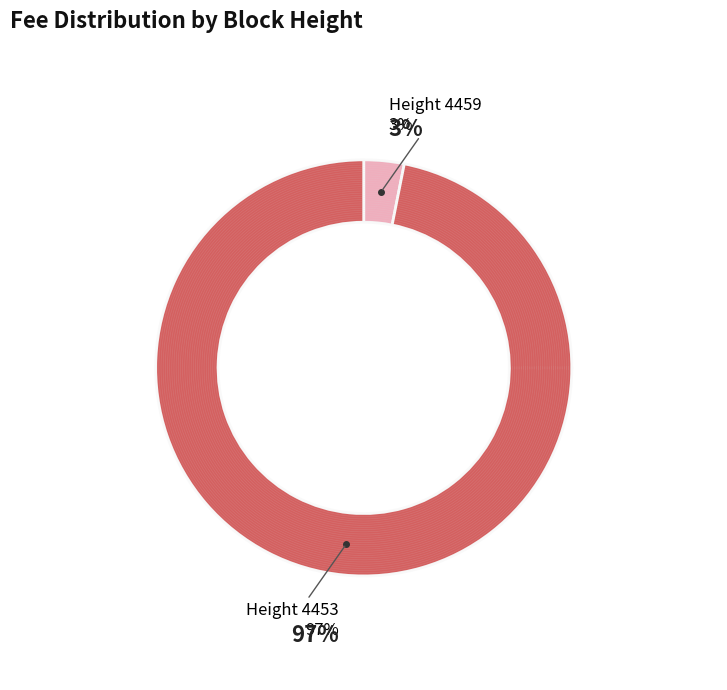

Is there a majority slice in this chart?

Yes